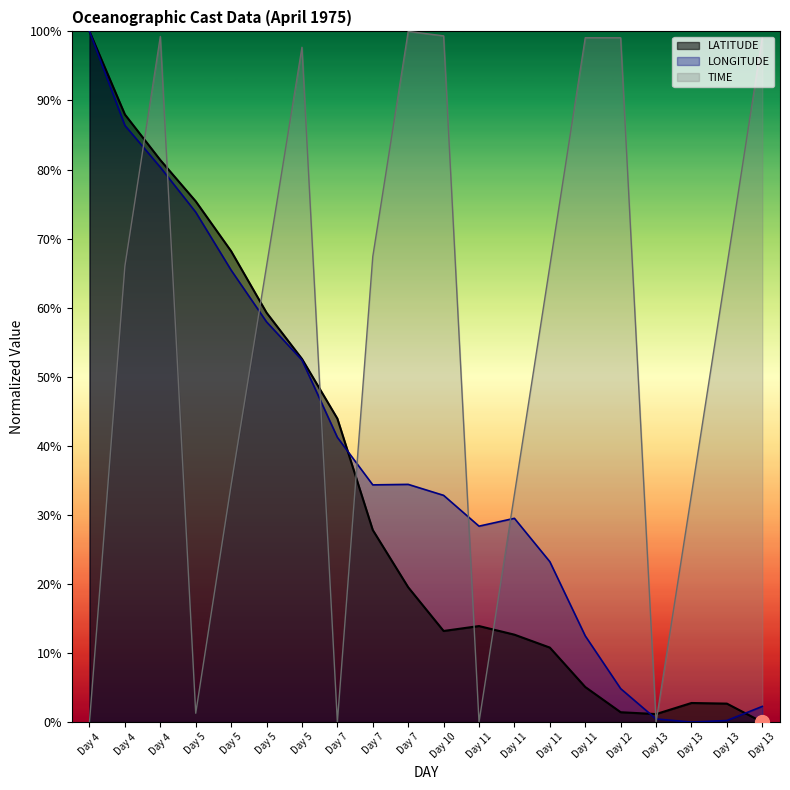

How many times do LATITUDE and TIME cross each other?

9